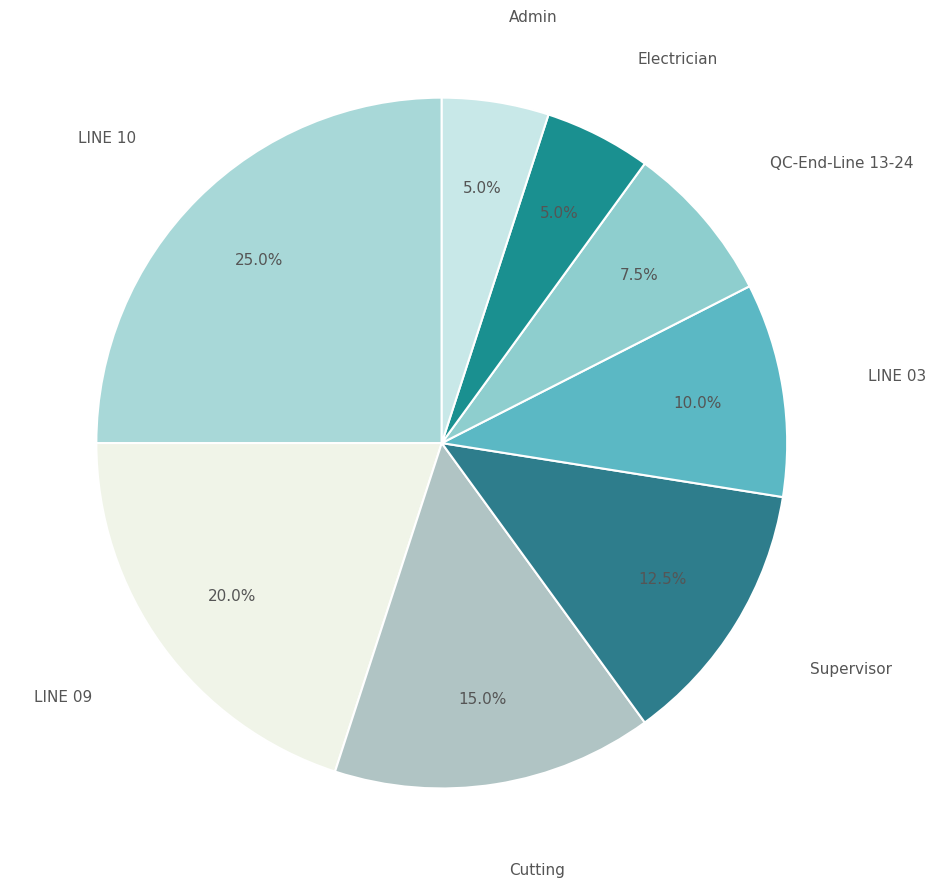

How many slices are in this pie chart?

8